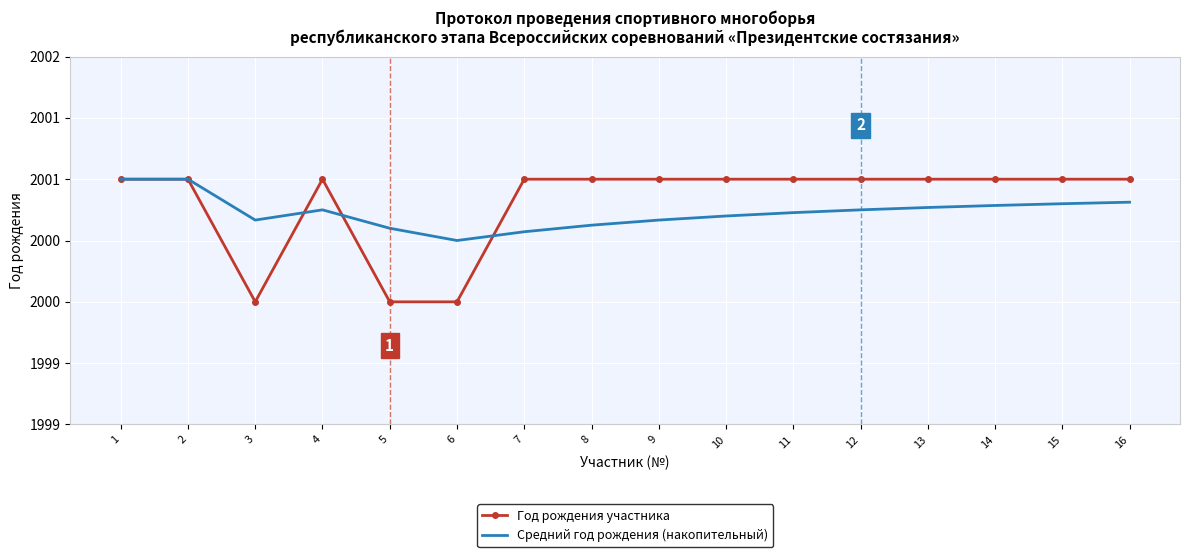

What are all the series names shown in the legend?

Год рождения участника, Средний год рождения (накопительный)